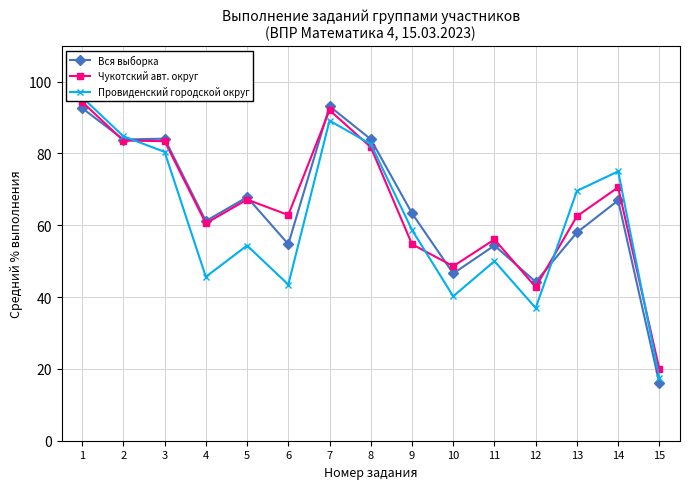

What is the sum of all Чукотский авт. округ values?

980.8